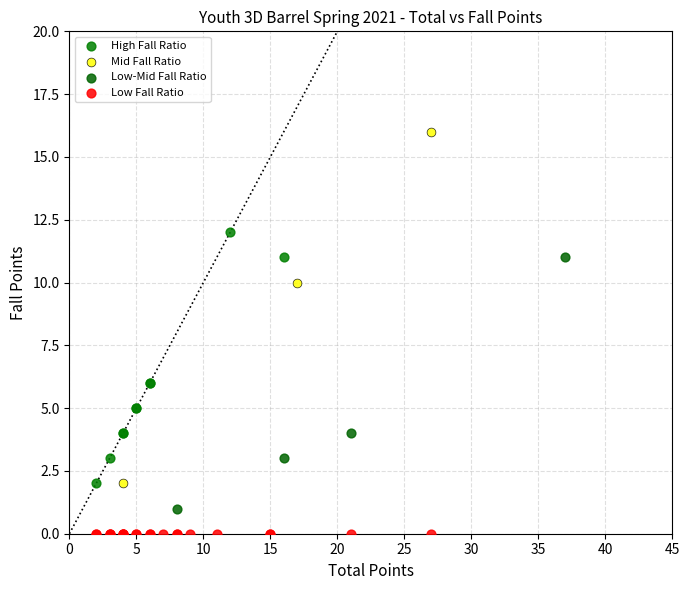

Which series reaches the minimum Y coordinate?

Low Fall Ratio